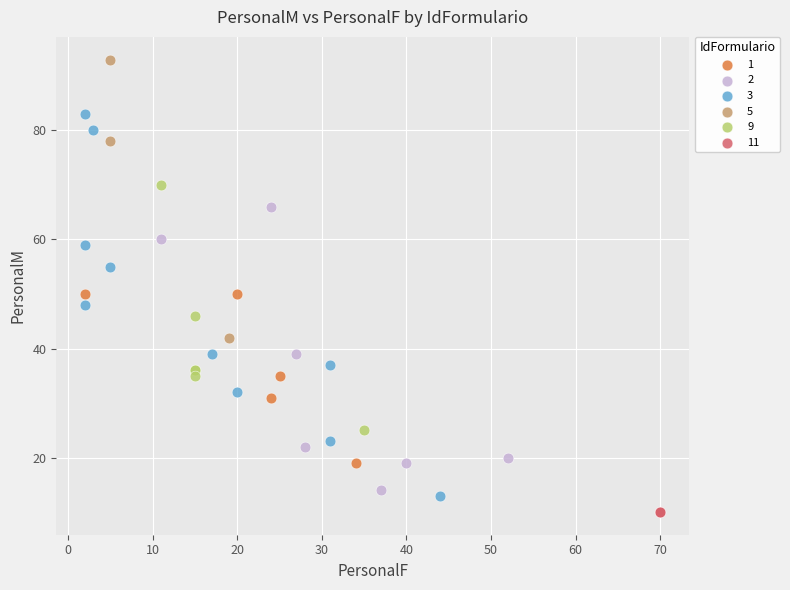

Which series reaches the maximum Y coordinate?

5